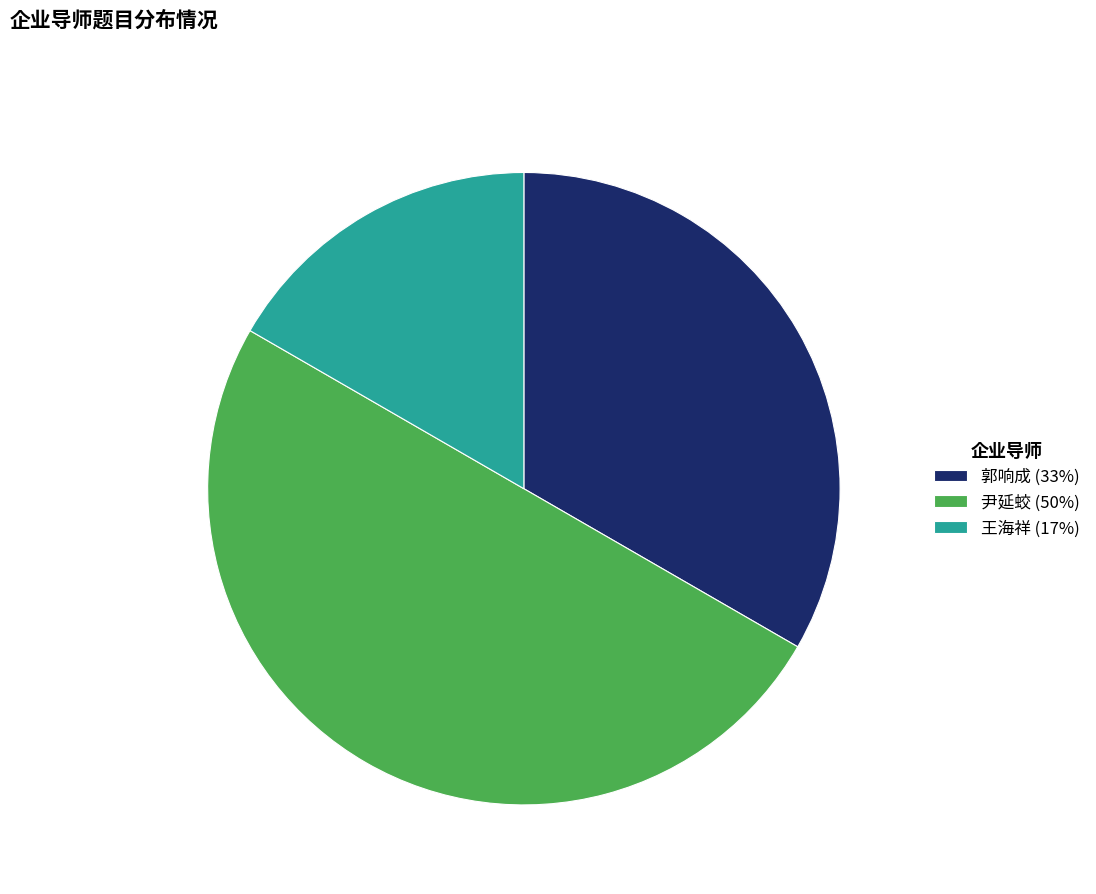

How many segments does this pie chart have?

3